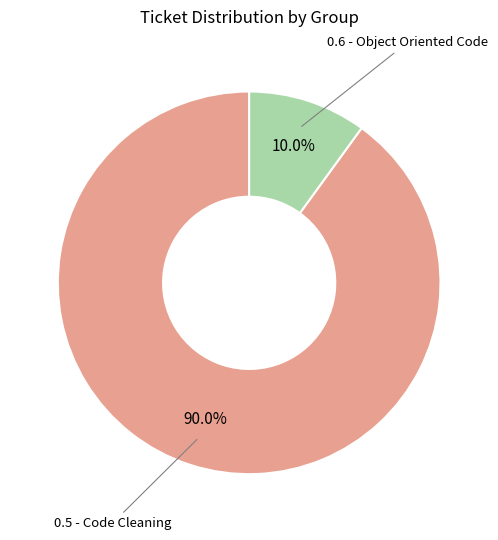

Is there any slice that represents more than half of the pie?

Yes